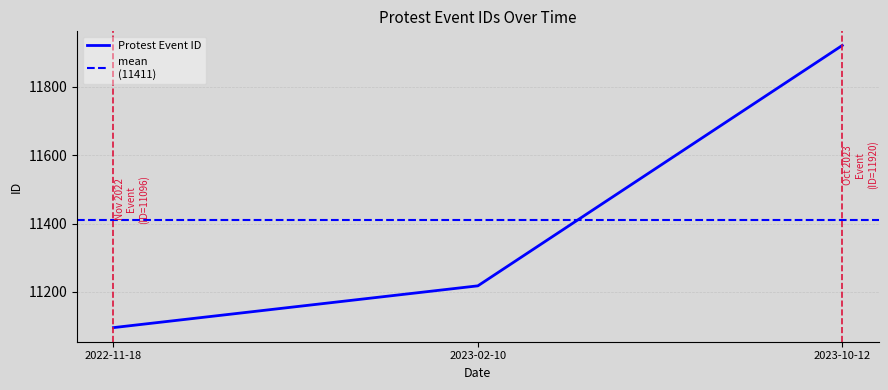

What is the sum of all values?

34234